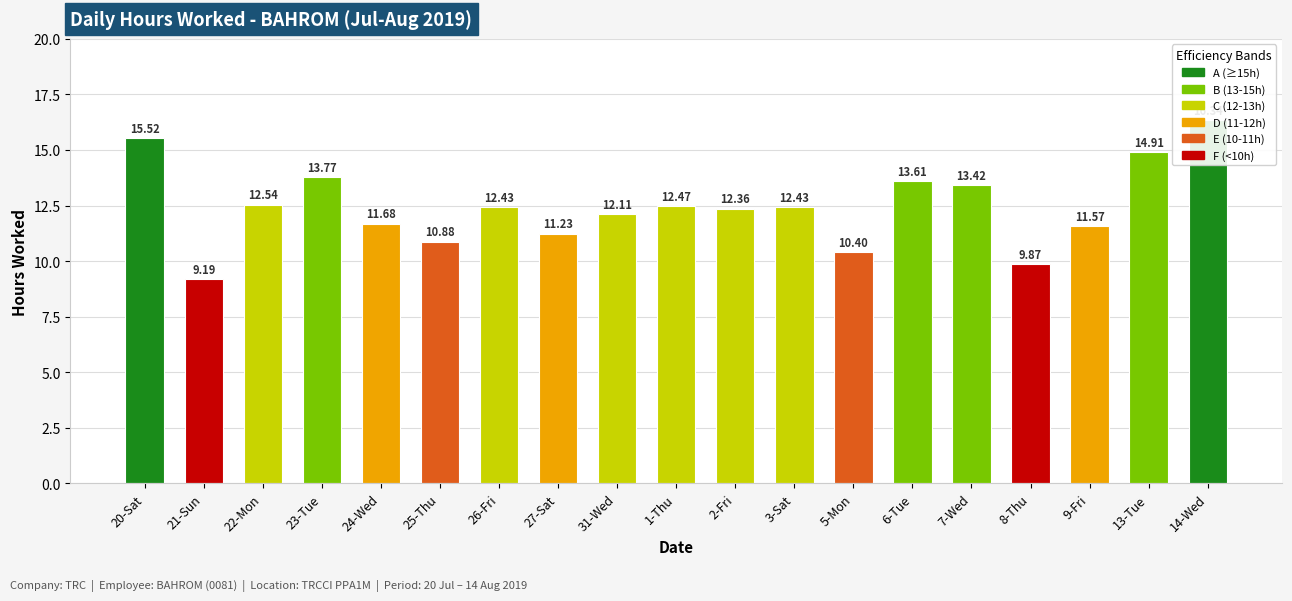

Is it true that the value at 26-Fri is 17.0?

False